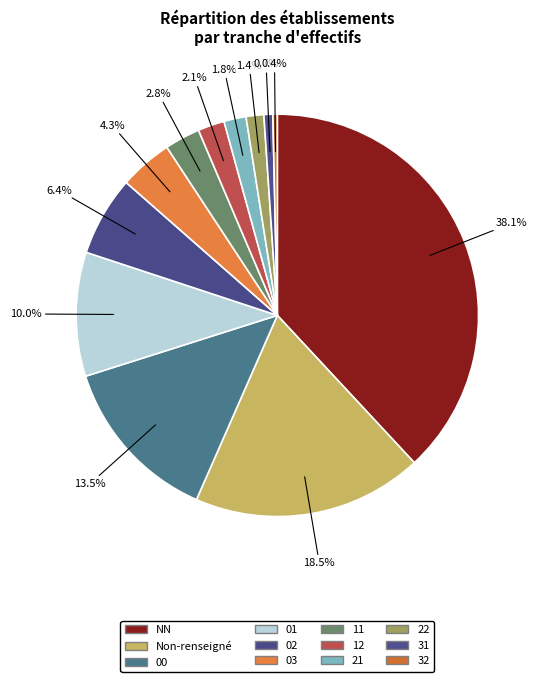

Combined, do 02 and 03 account for over 50%?

No